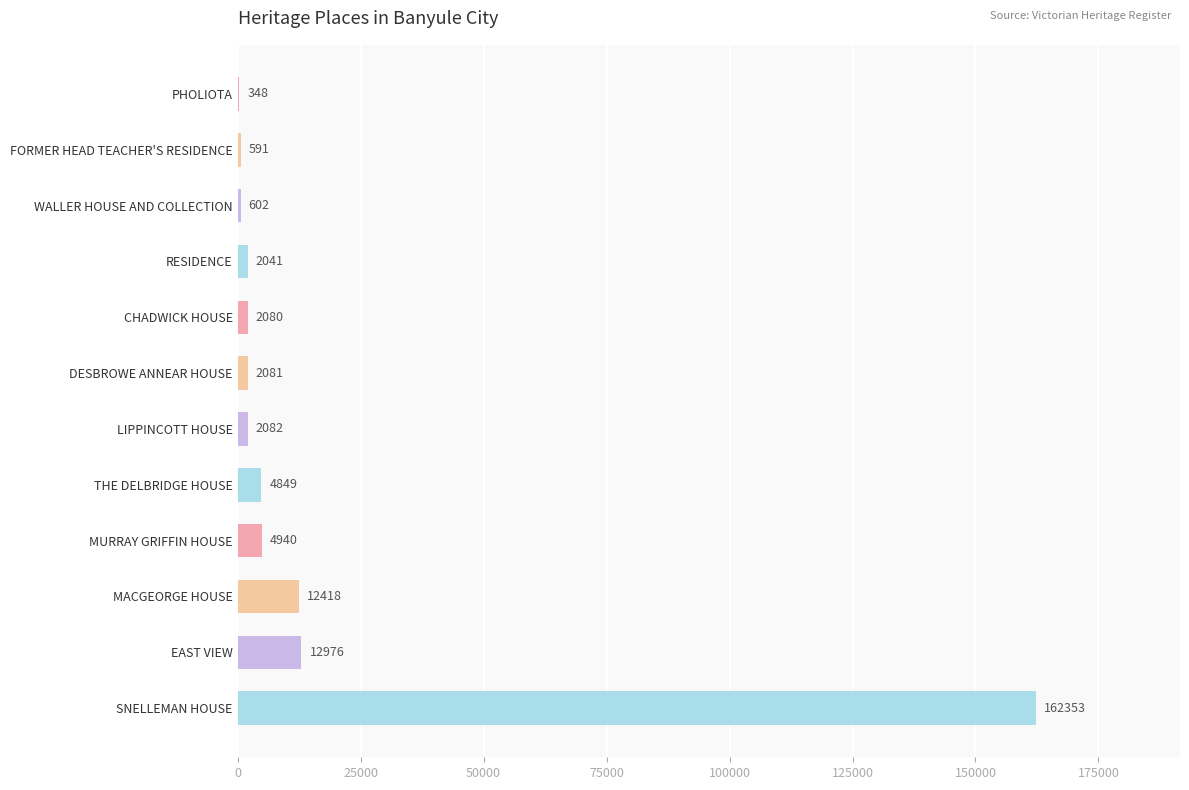

How many data points does each series have?

12